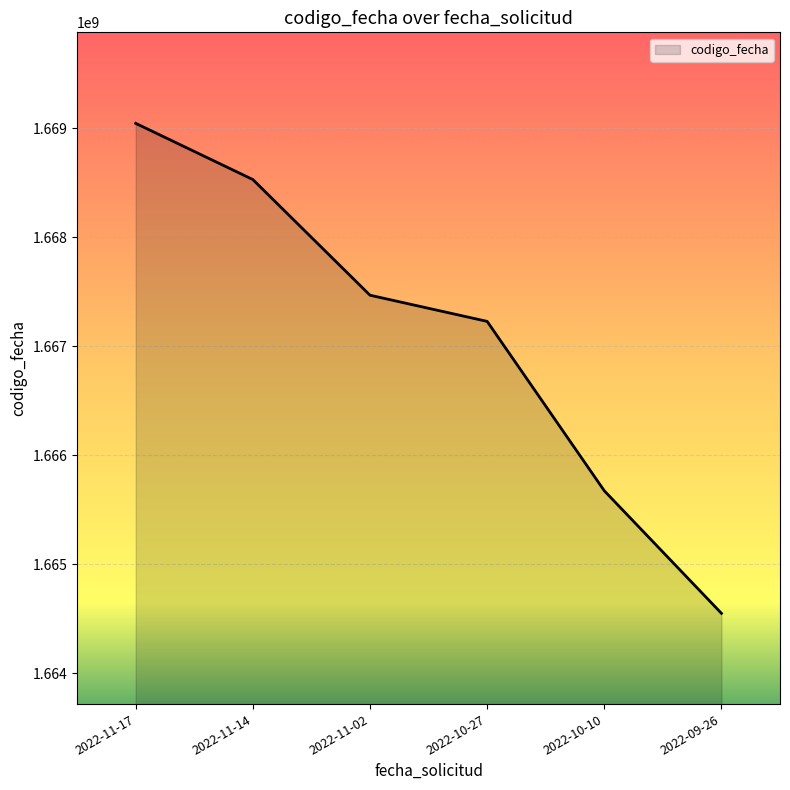

Reading right to left, list all the values displayed in this chart.

2022-09-26=1664550697	2022-10-10=1665674462	2022-10-27=1667227634	2022-11-02=1667467559	2022-11-14=1668528137	2022-11-17=1669043479